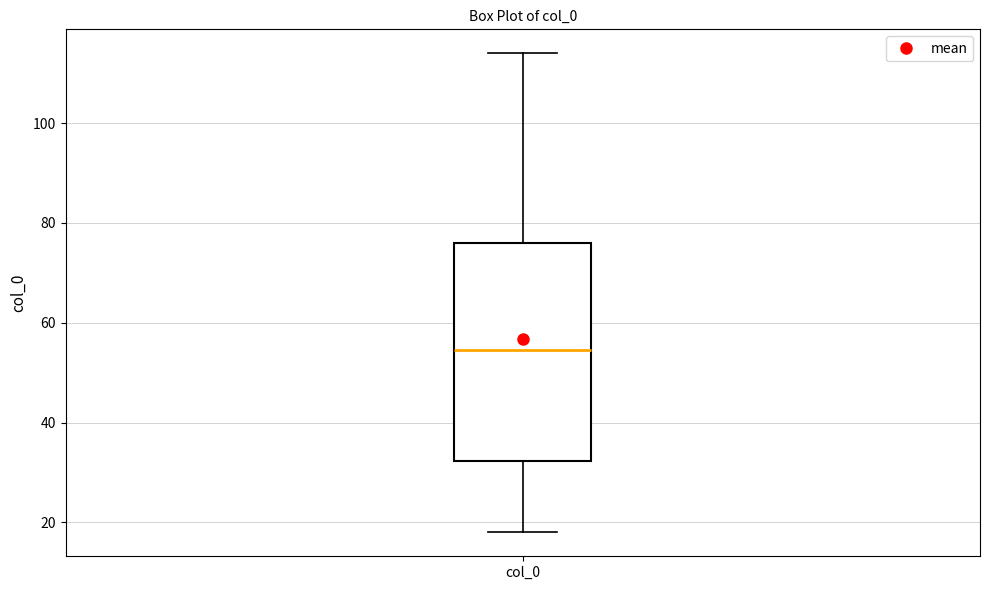

Where does the median line of the box for col_0 sit on the y-axis? The values are not printed on the chart, so give them approximately, as read against the axis.

54